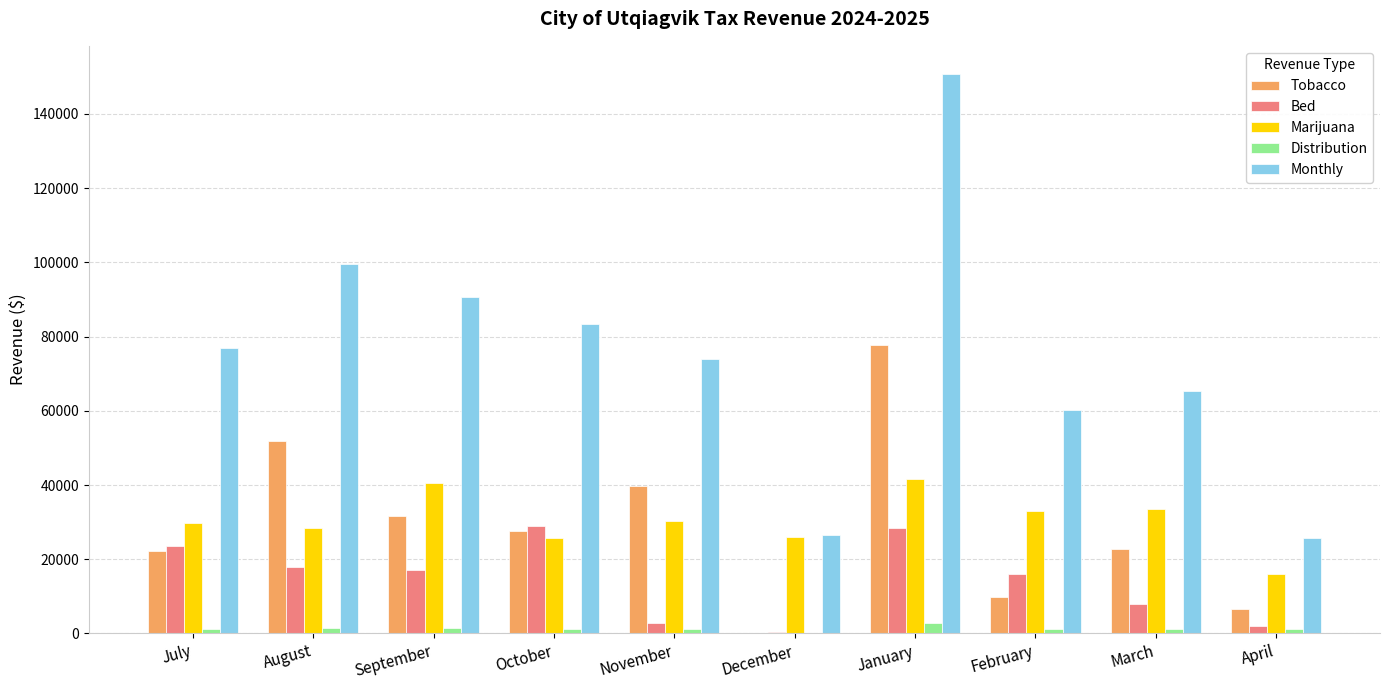

Which series has the largest total across all categories?

Monthly